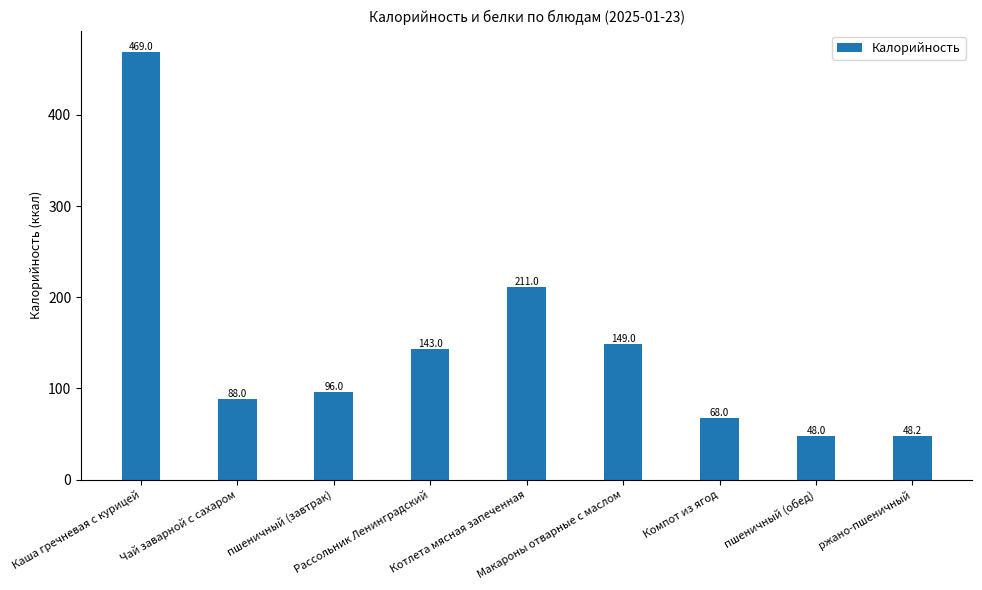

Reading right to left, what are all the values shown in this chart?

48.2	48.0	68.0	149.0	211.0	143.0	96.0	88.0	469.0